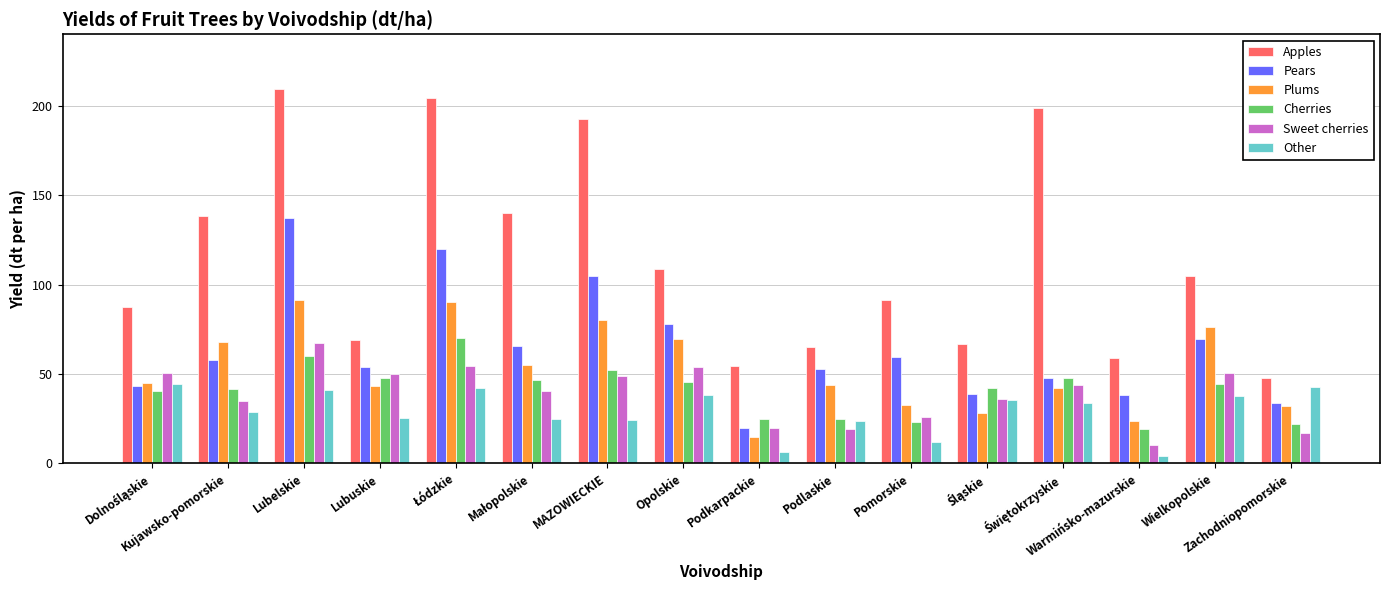

What is the difference between the second highest and minimum values in the Other series?

38.4